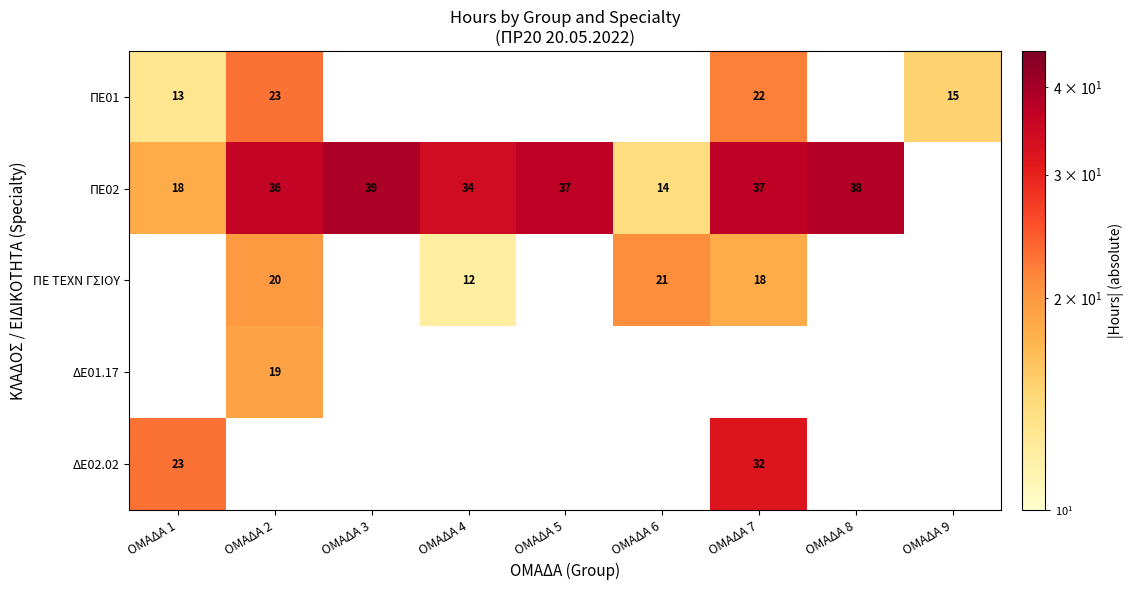

The value of ΠΕ02 at ΟΜΑΔΑ 7 is 37. True or false?

True